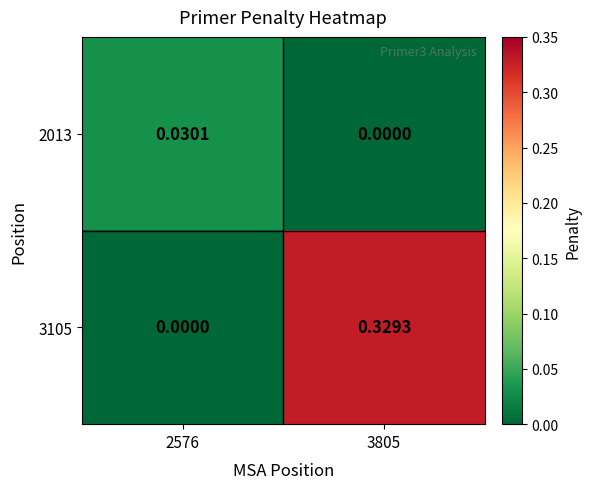

How many distinct data groups are displayed?

2